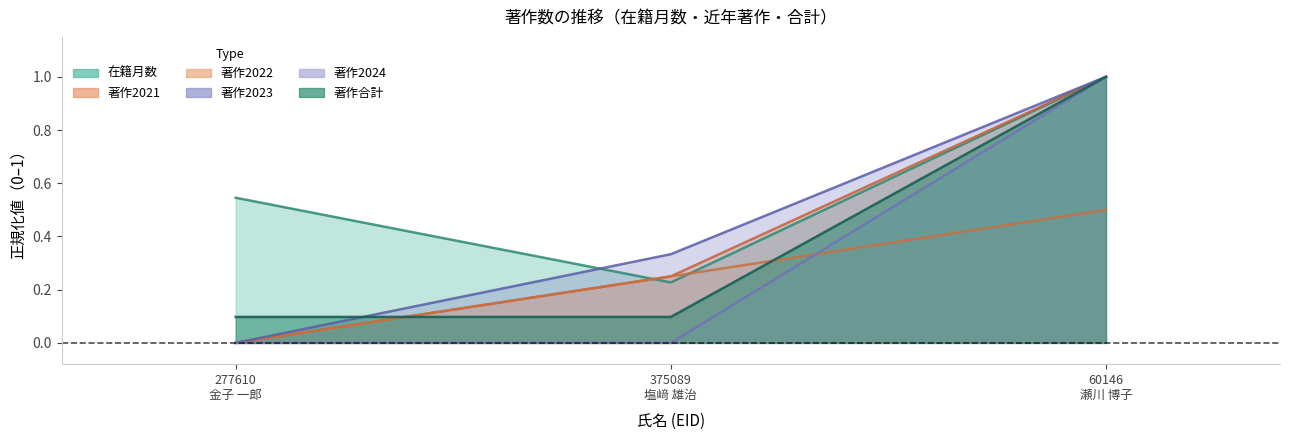

What is the total value across all series at 277610
金子 一郎?

0.6